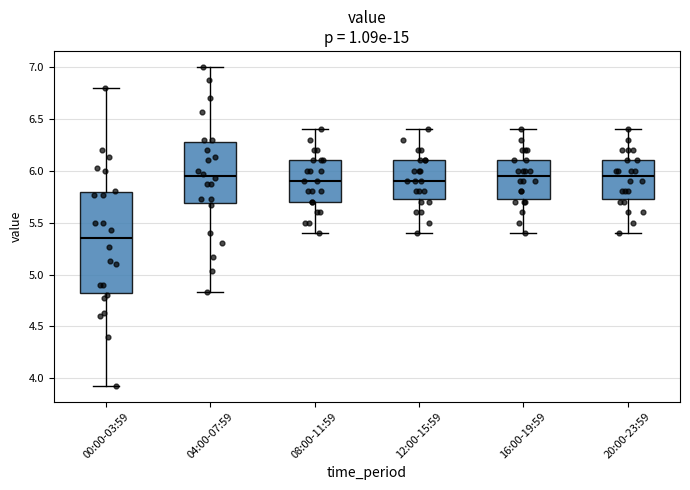

Which box's median line is the lowest?

00:00-03:59